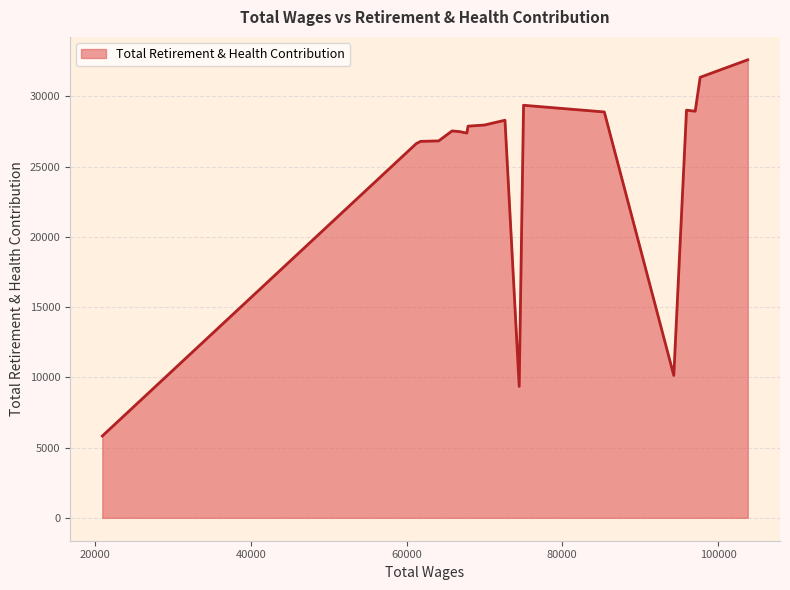

What is the minimum value shown in the chart?

5823